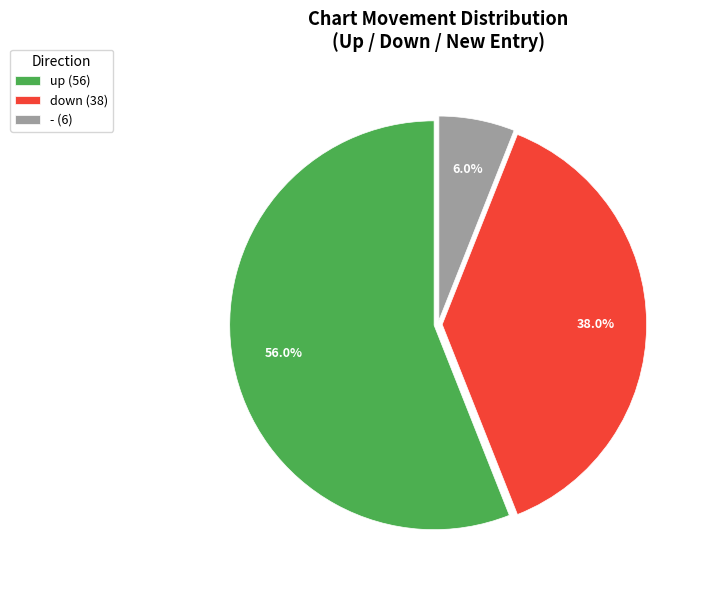

Is it true that - is 6% of the pie?

True